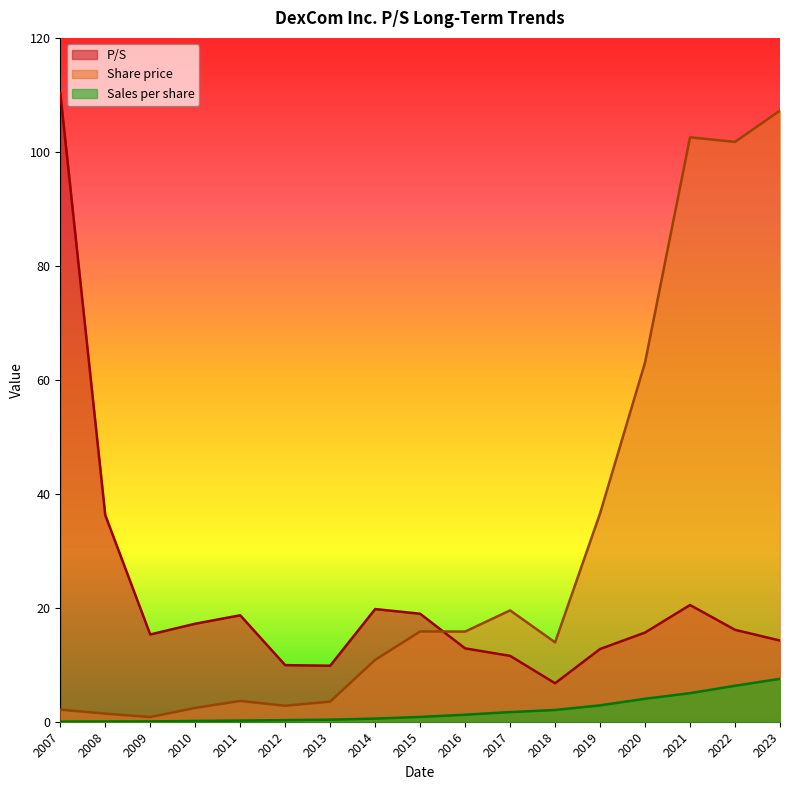

True or false: Share price has more than 0 points higher than both neighbors.

True